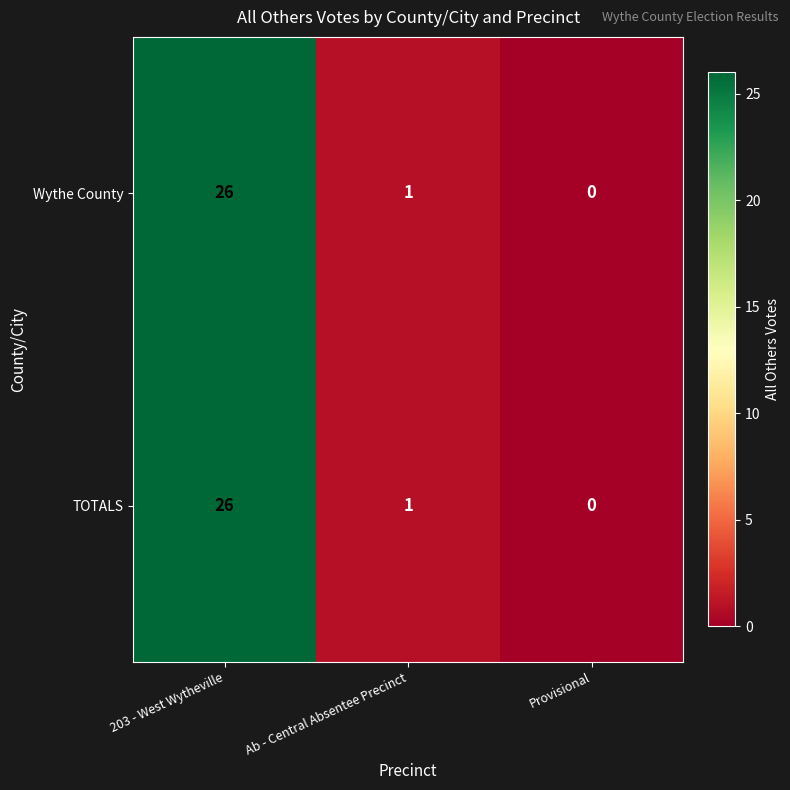

What is the sum of all TOTALS values?

27